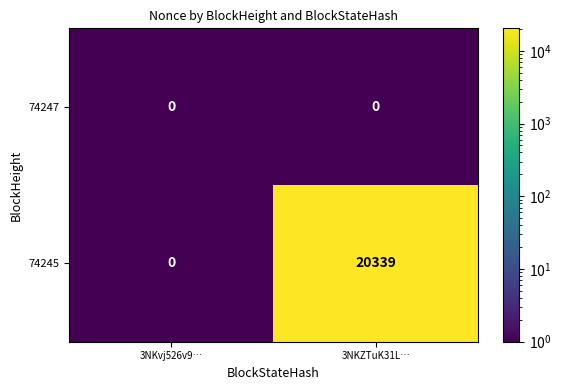

The 74245 series shows 34718 at 3NKZTuK31L…. True or false?

False